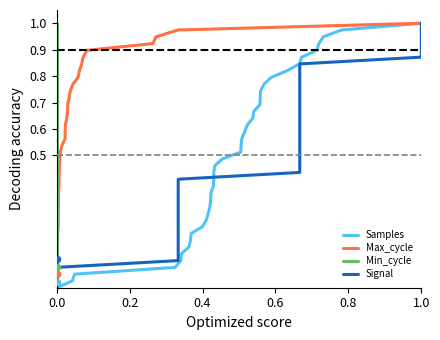

Which series contains the lowest Y value?

Samples